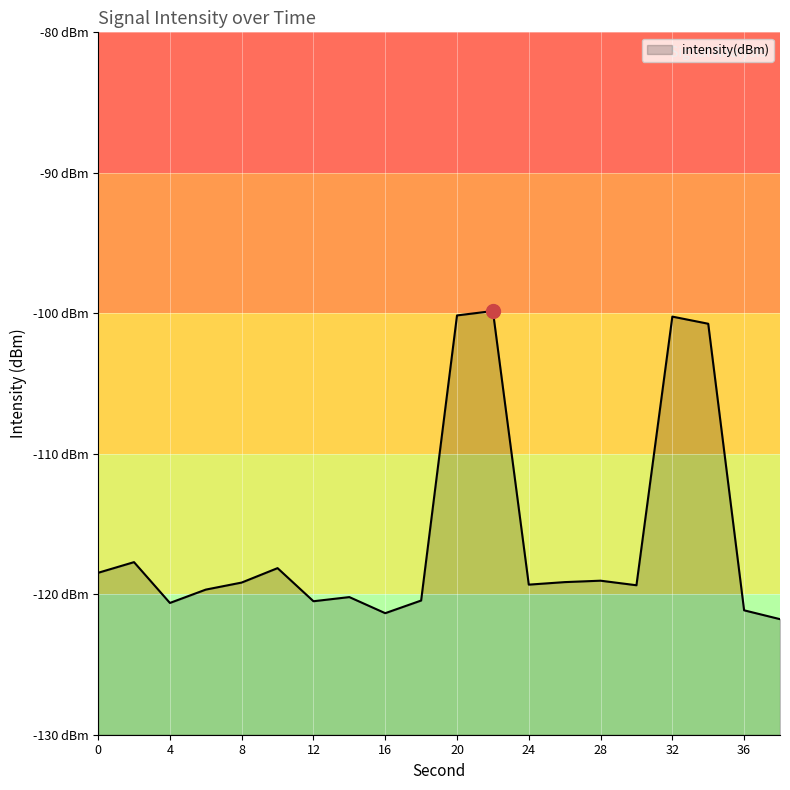

Which category has the lowest value across all series?

38